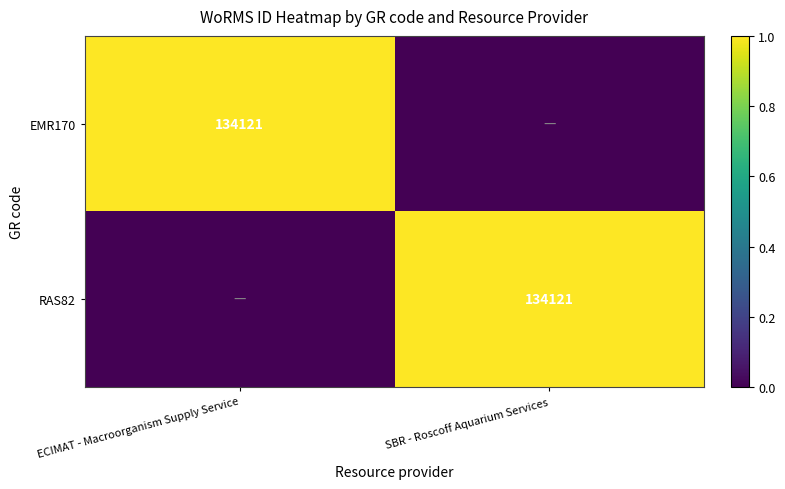

The RAS82 series shows 31558 at SBR - Roscoff Aquarium Services. True or false?

False